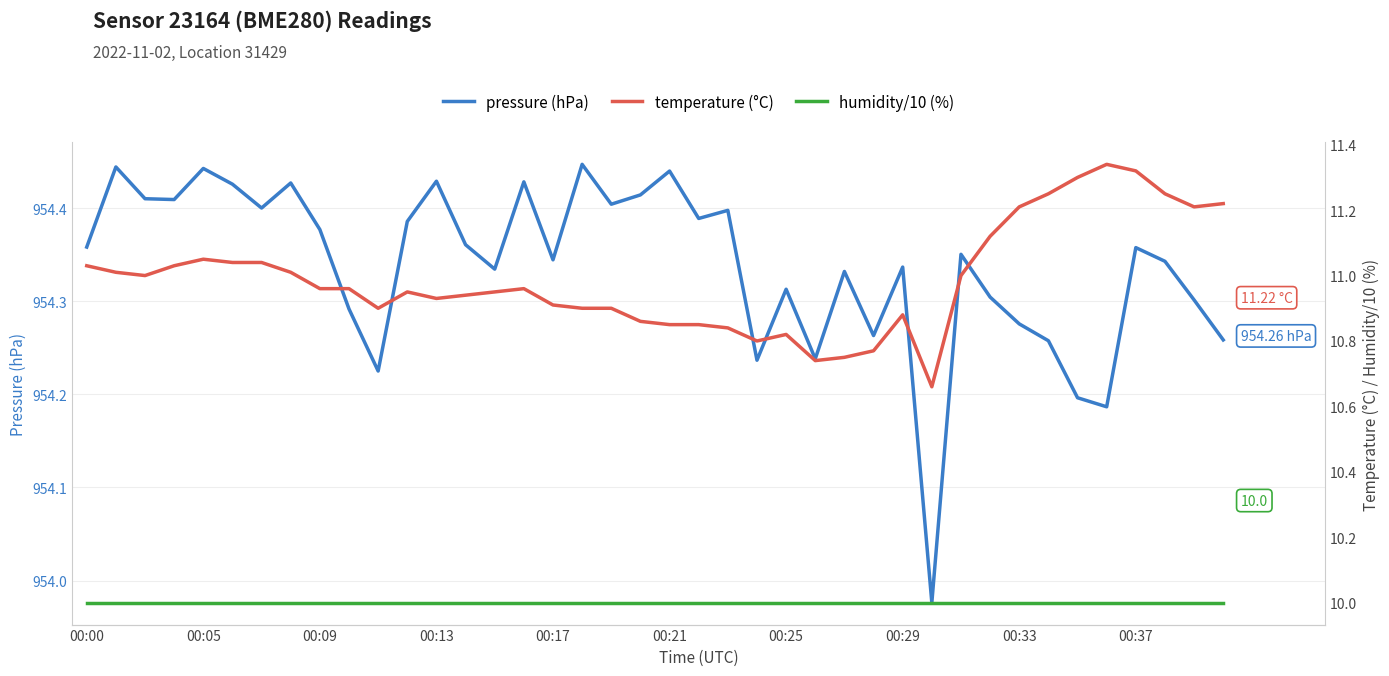

What is the difference between the highest and lowest values at 39?

944.3